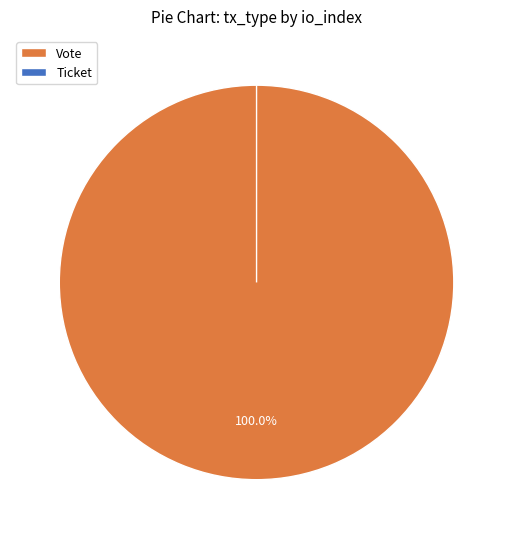

Count the number of slices in the pie.

2